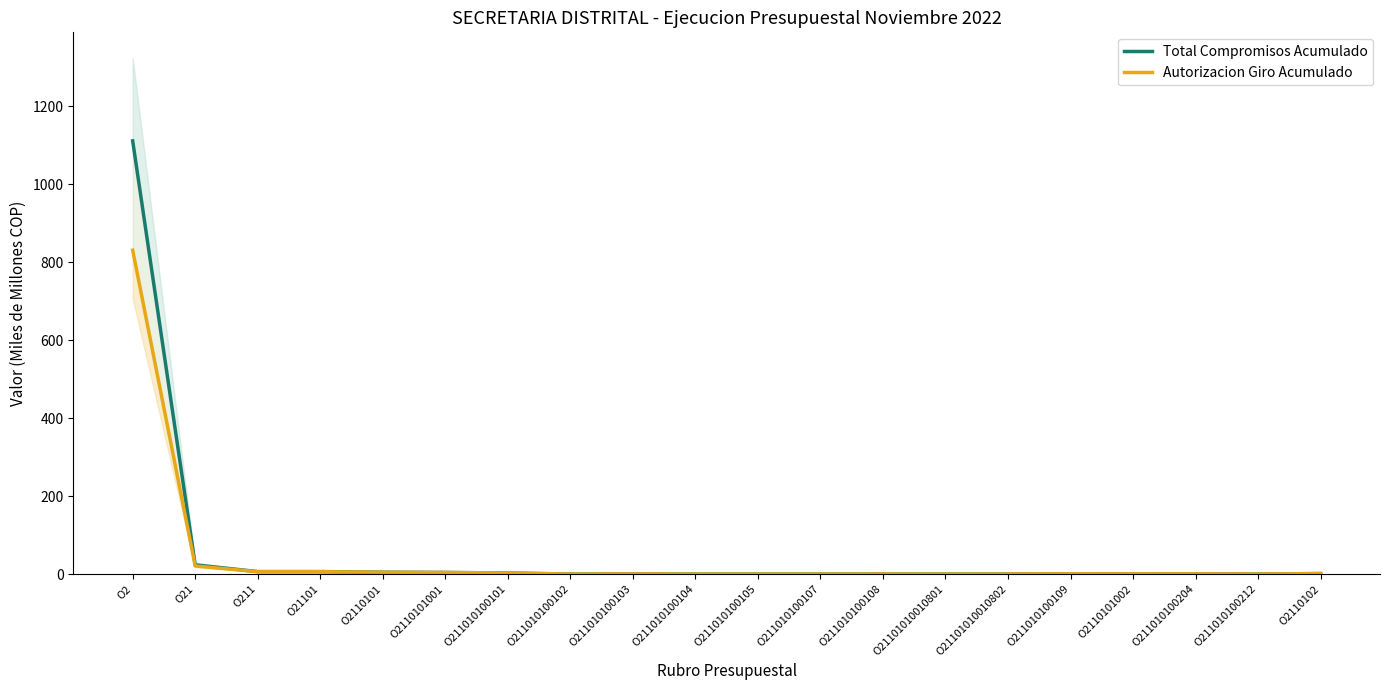

True or false: Autorizacion Giro Acumulado has more than 1 points higher than both neighbors.

True